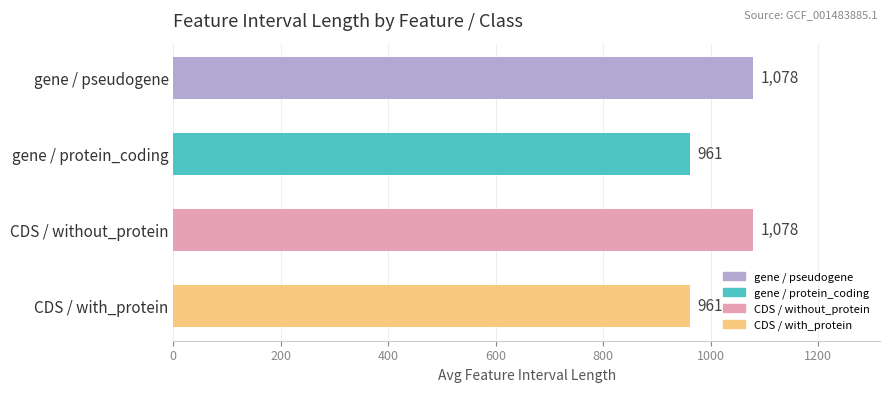

How many values are between 961 and 1078?

4